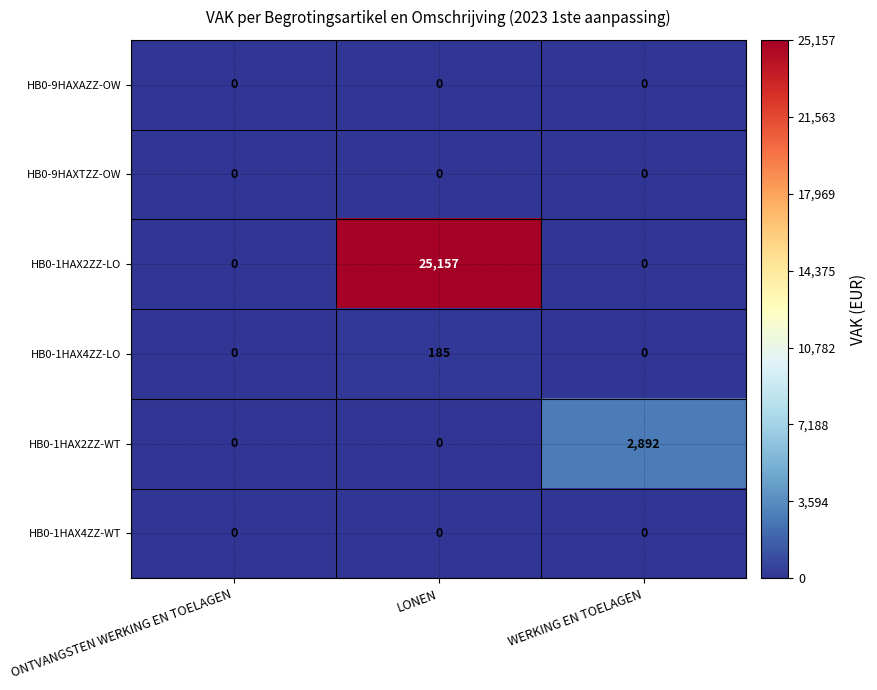

Reading left to right, transcribe all the data shown in this chart.

HB0-9HAXAZZ-OW: 0	0	0
HB0-9HAXTZZ-OW: 0	0	0
HB0-1HAX2ZZ-LO: 0	25157	0
HB0-1HAX4ZZ-LO: 0	185	0
HB0-1HAX2ZZ-WT: 0	0	2892
HB0-1HAX4ZZ-WT: 0	0	0